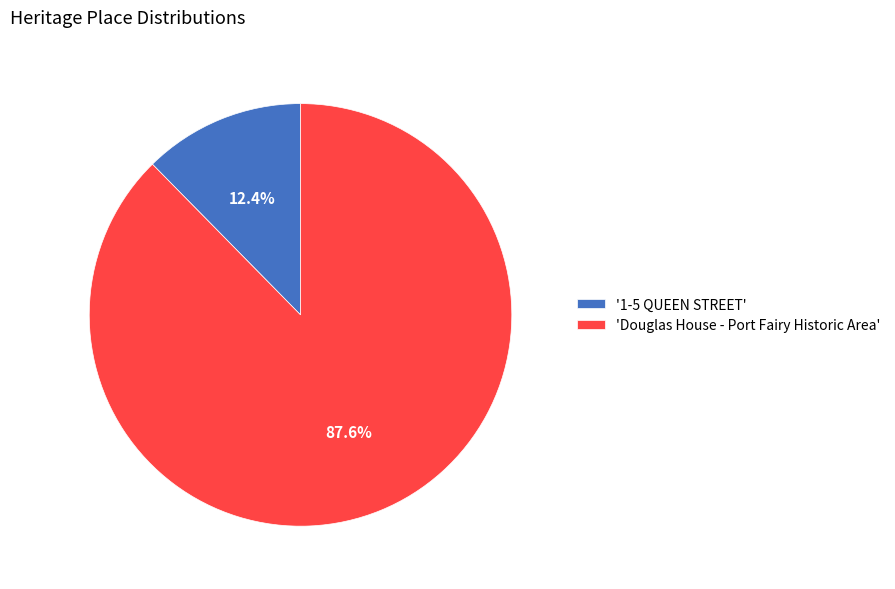

Combined, do '1-5 QUEEN STREET' and 'Douglas House - Port Fairy Historic Area' account for over 50%?

Yes